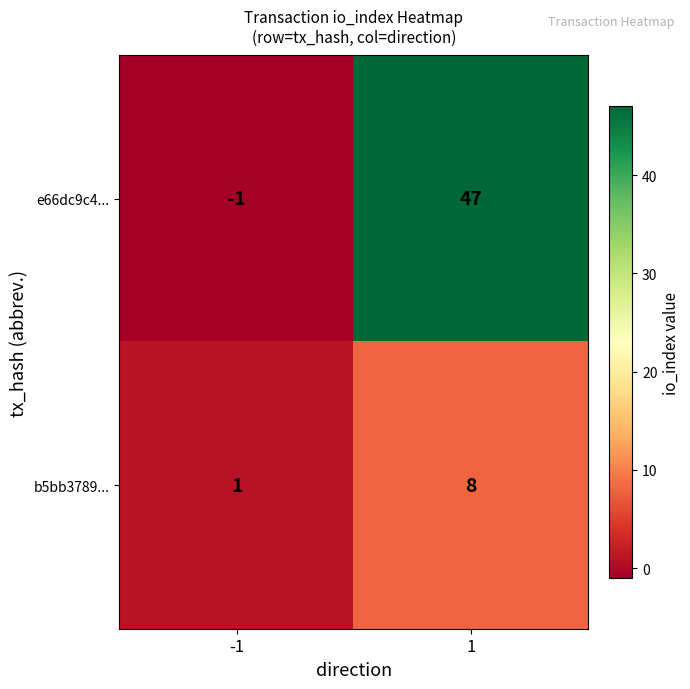

What is the total value across all series at 1?

55